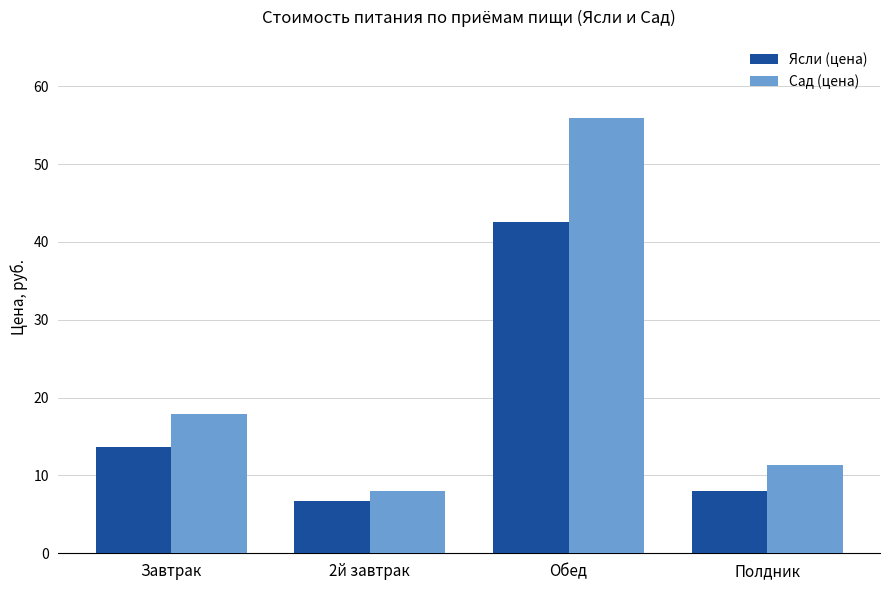

What is the value of the Сад (цена) bar at the 2nd from the left?

8.0